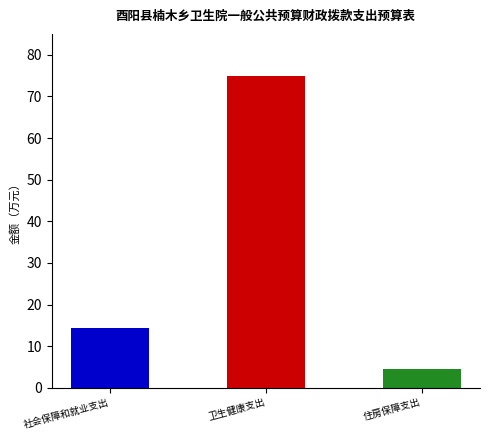

Are the bars horizontal?

No